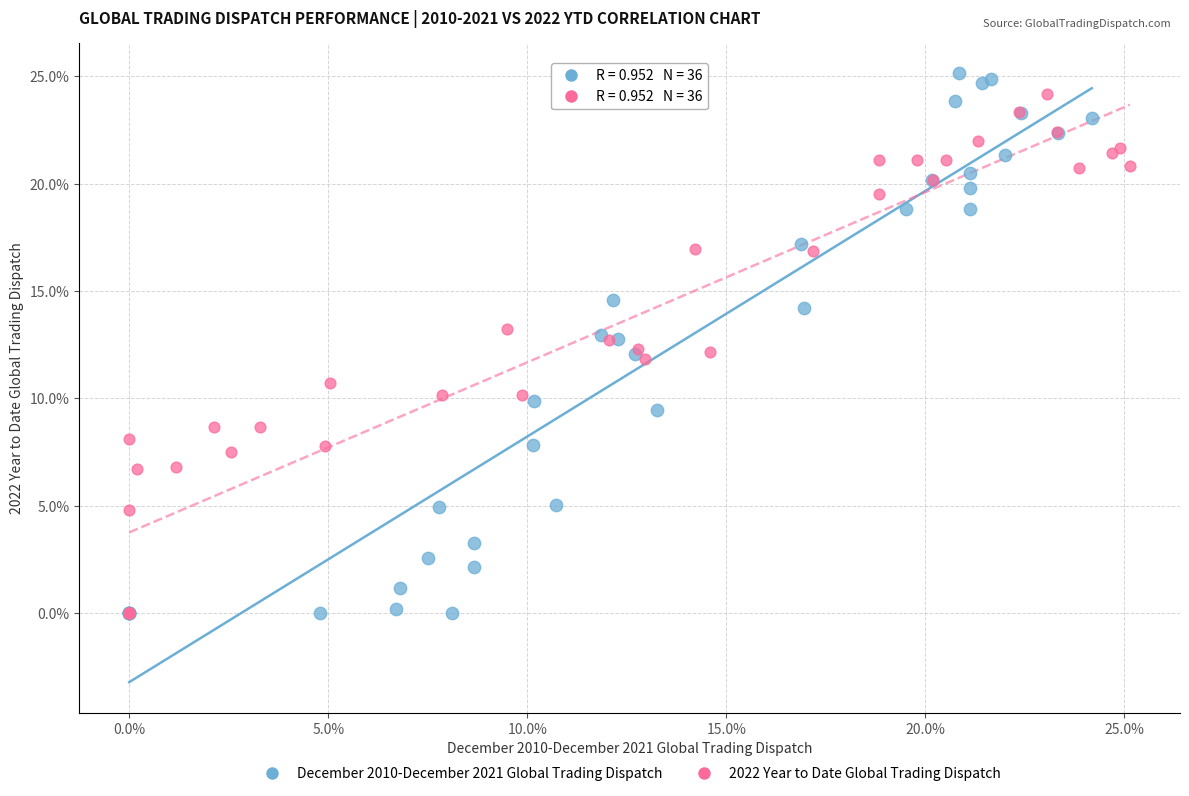

What are all the series names shown in the legend?

December 2010-December 2021 Global Trading Dispatch, 2022 Year to Date Global Trading Dispatch